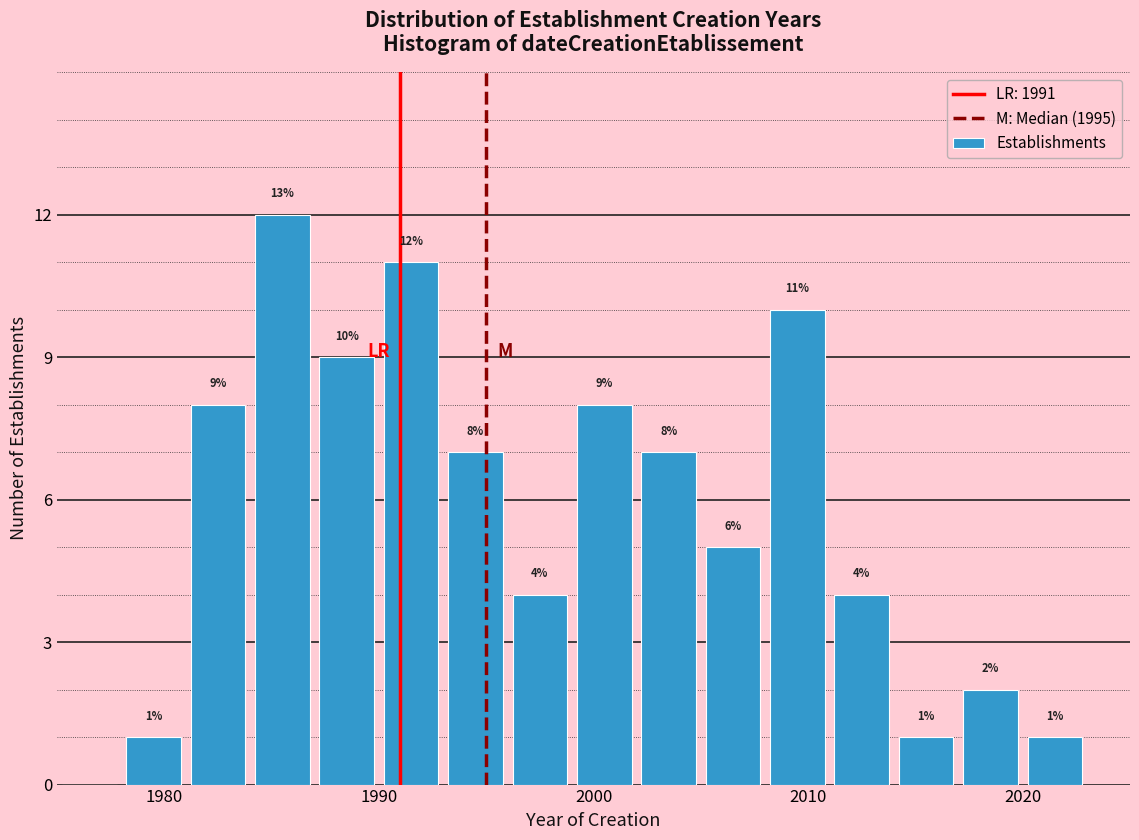

Around what value on the x-axis is the tallest bar? Give the approximate position of its centre, as read against the axis.

1986